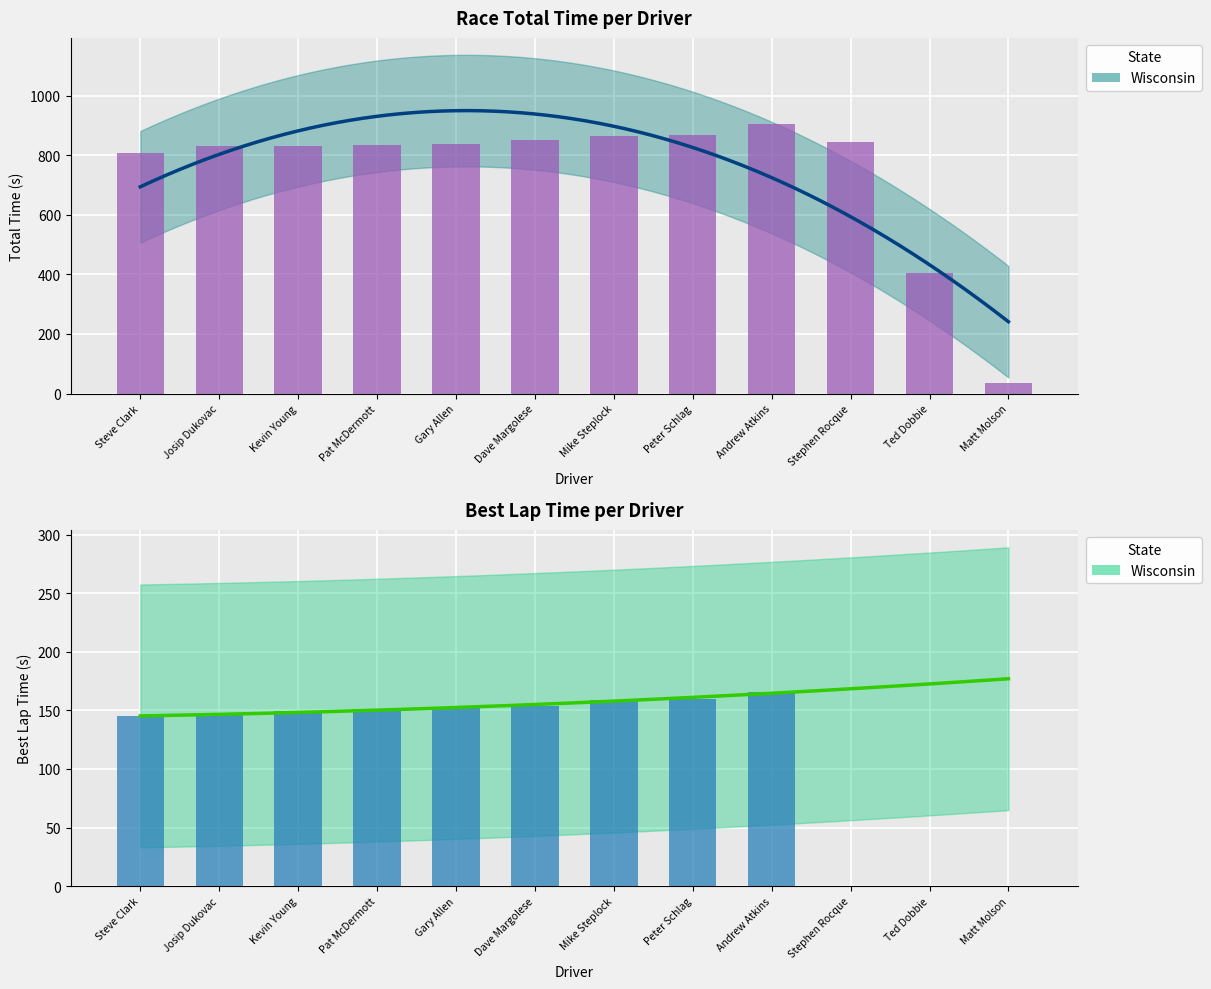

At how many categories does at least one series exceed 742?

10